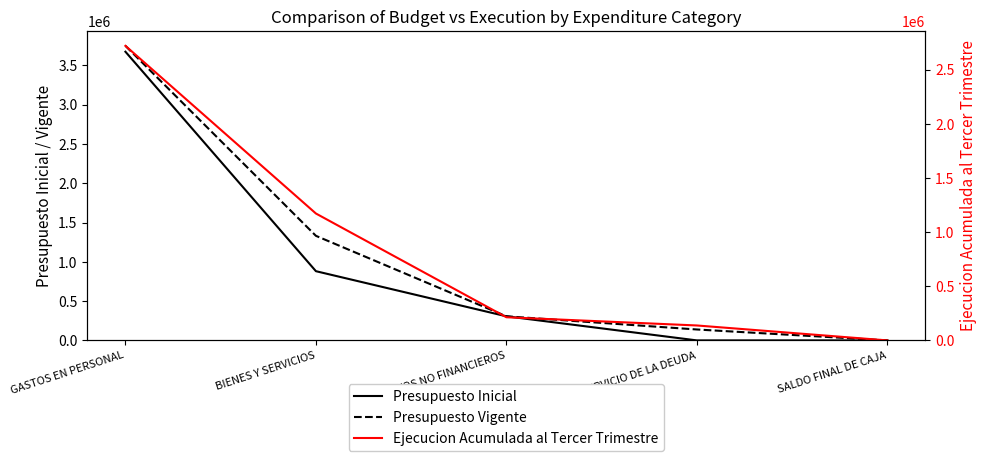

Does the chart have visible grid lines?

No